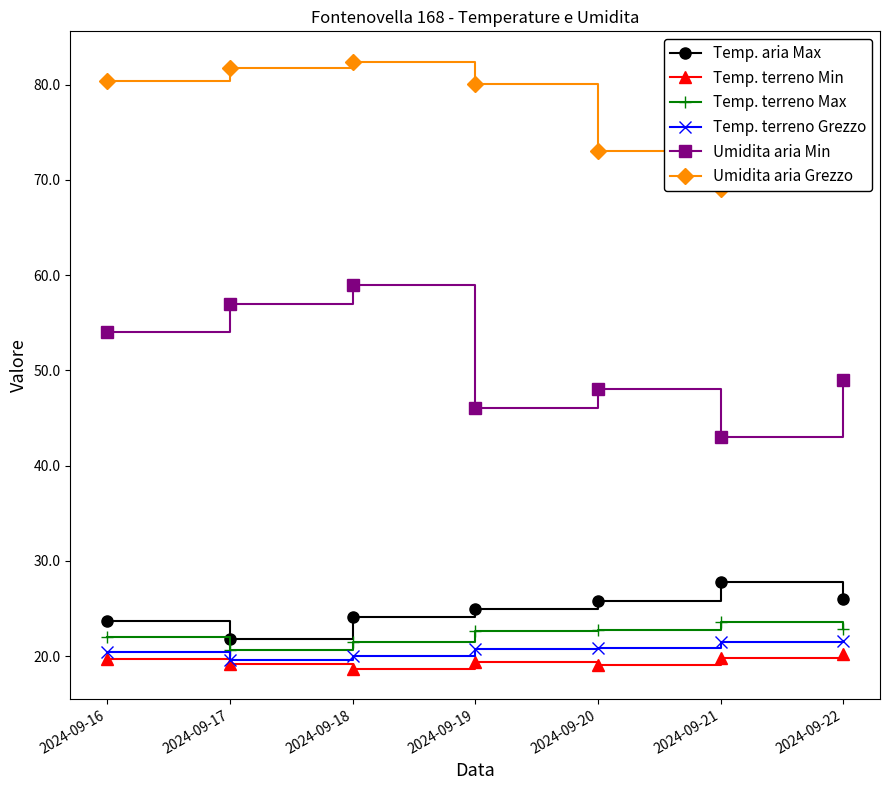

At 2024-09-21, list the series in order from largest to smallest.

Umidita aria Grezzo, Umidita aria Min, Temp. aria Max, Temp. terreno Max, Temp. terreno Grezzo, Temp. terreno Min